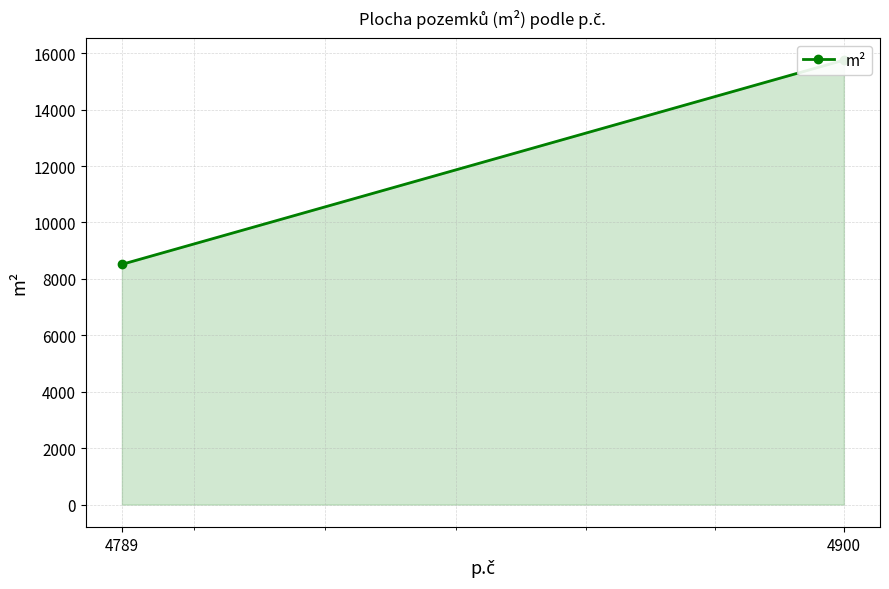

What is the average value?

12136